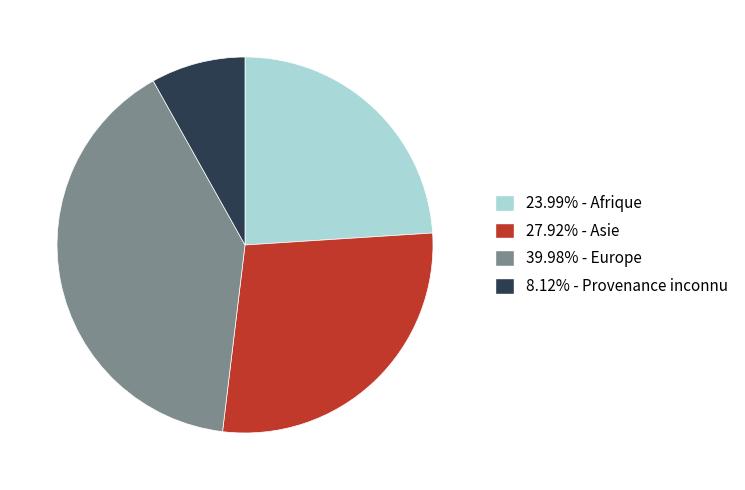

Is there a majority slice in this chart?

No